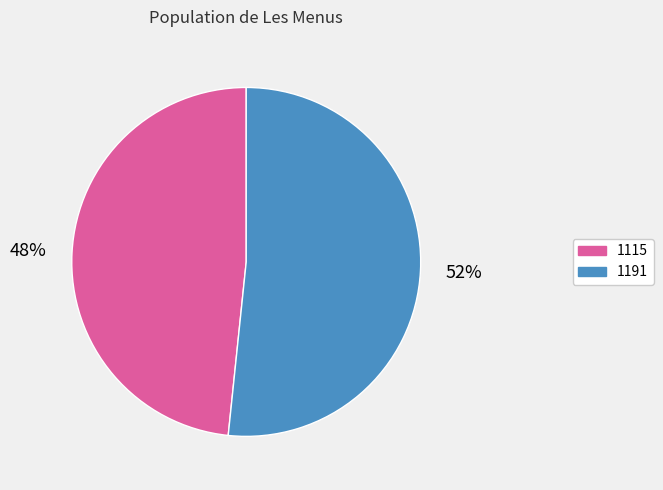

Which has a higher value, 1191 or 1115?

1191